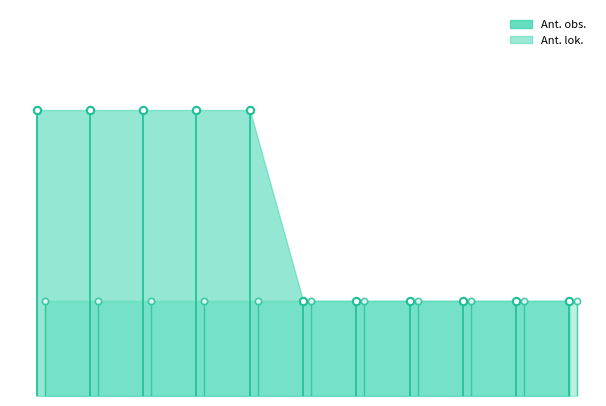

Which series contains the highest Y value?

Ant. obs.